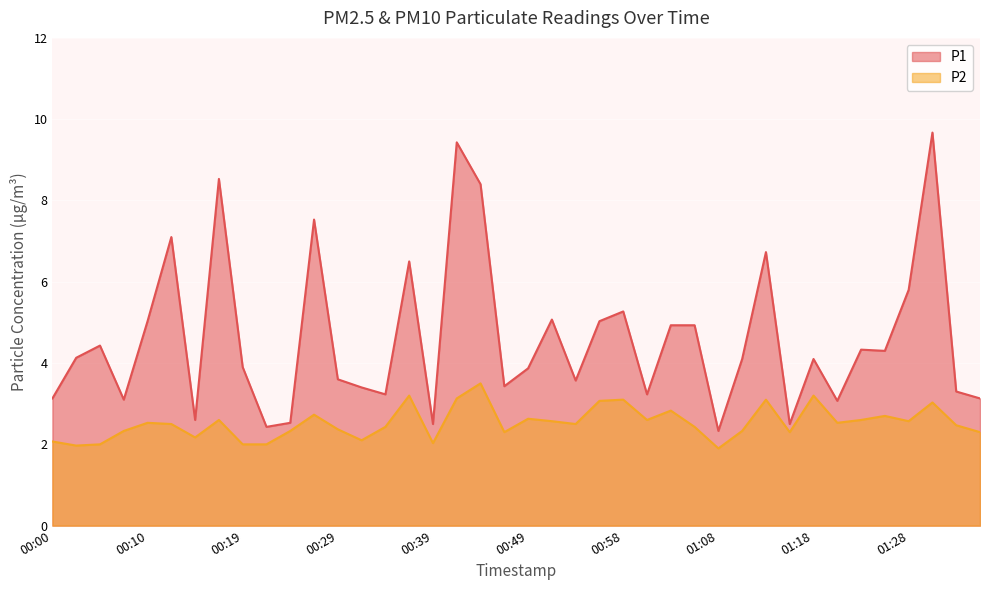

What is the sum of all P1 values?

184.2